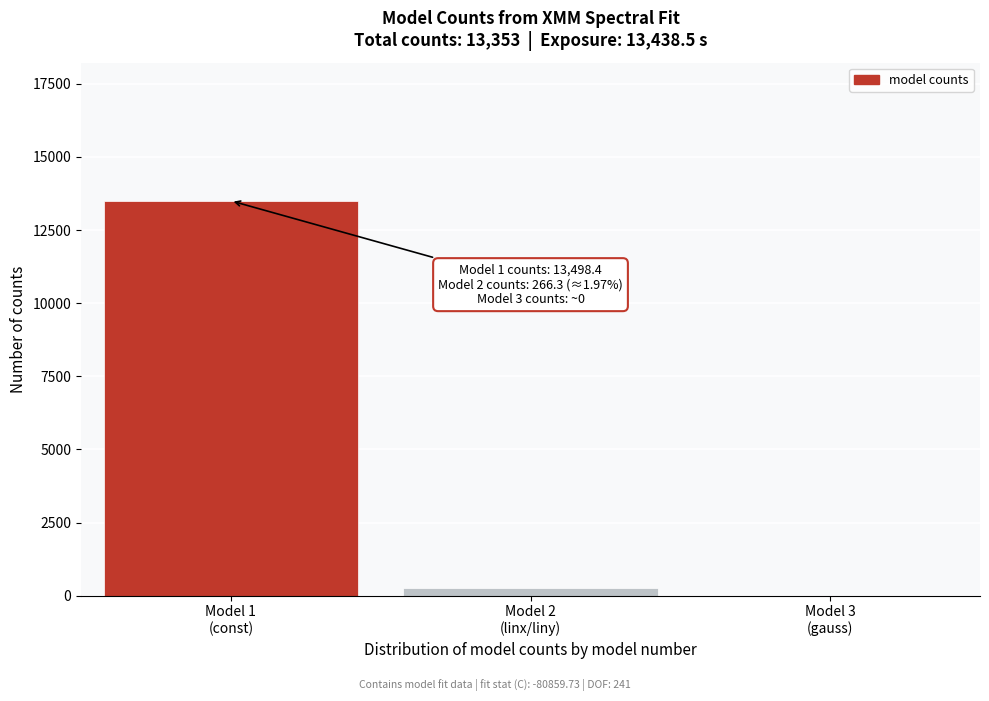

What is the greatest value displayed?

13498.4